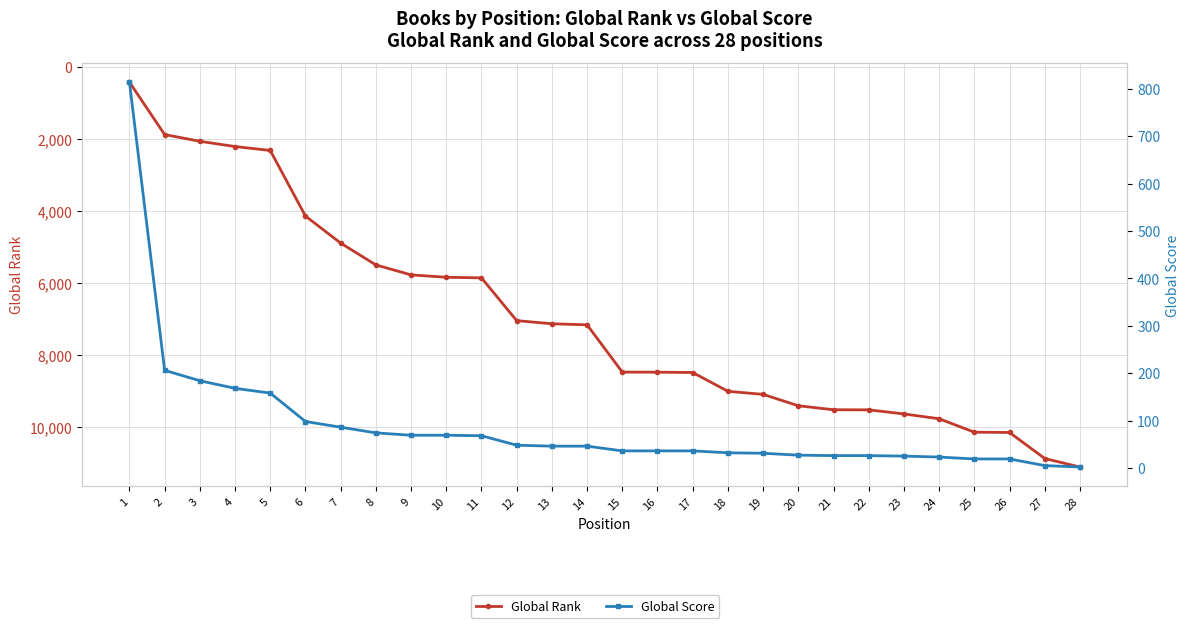

True or false: Global Rank and Global Score intersect in this chart.

True